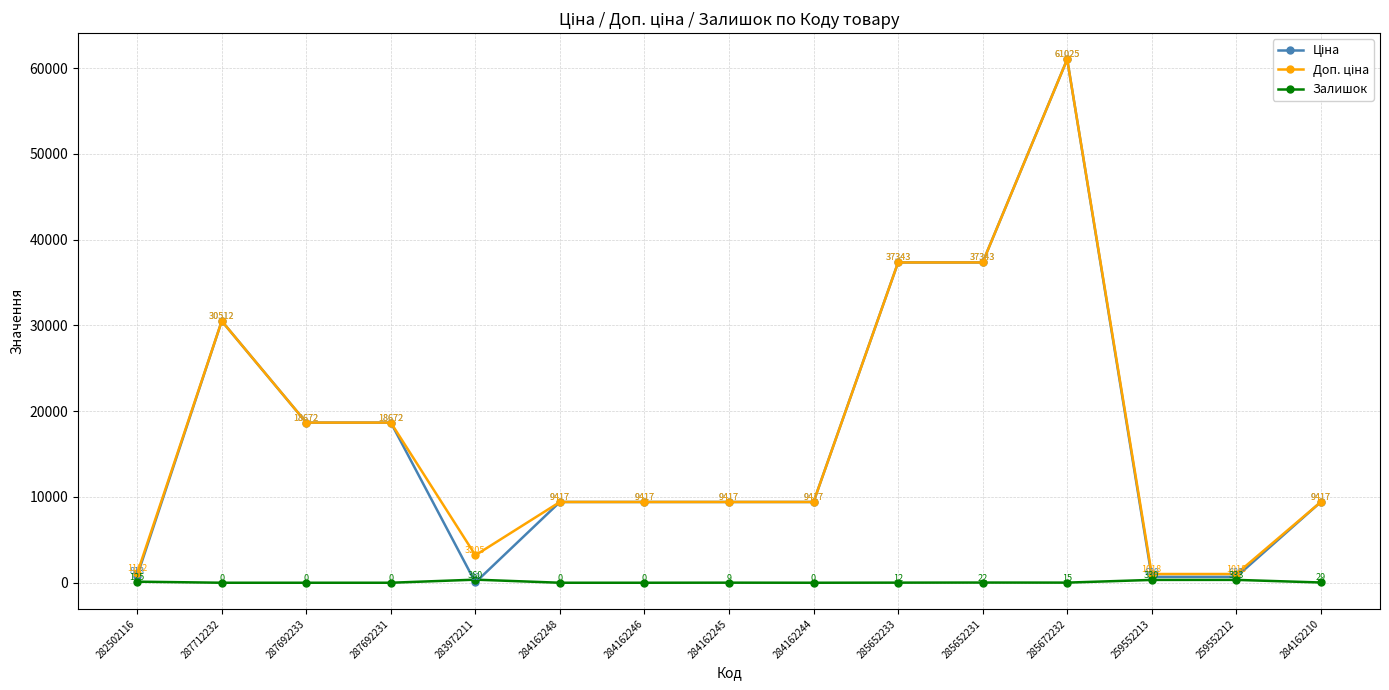

Where is the first local maximum for Залишок?

283972211